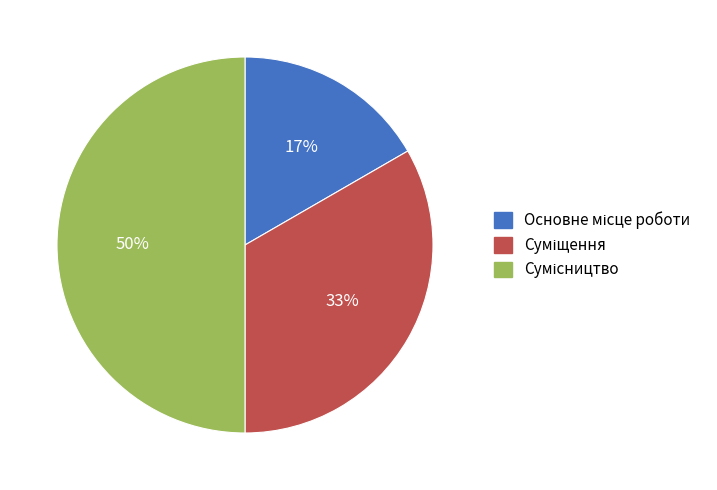

To the nearest percent, what is the average slice percentage?

33%